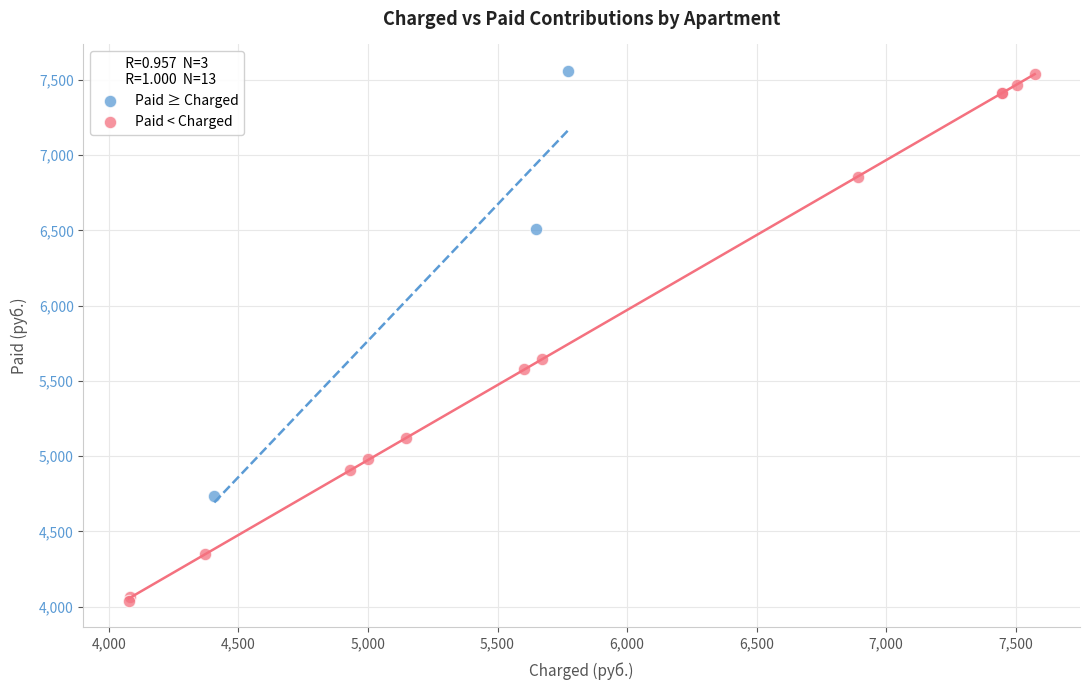

Which series has the widest spread of Y values?

Paid < Charged